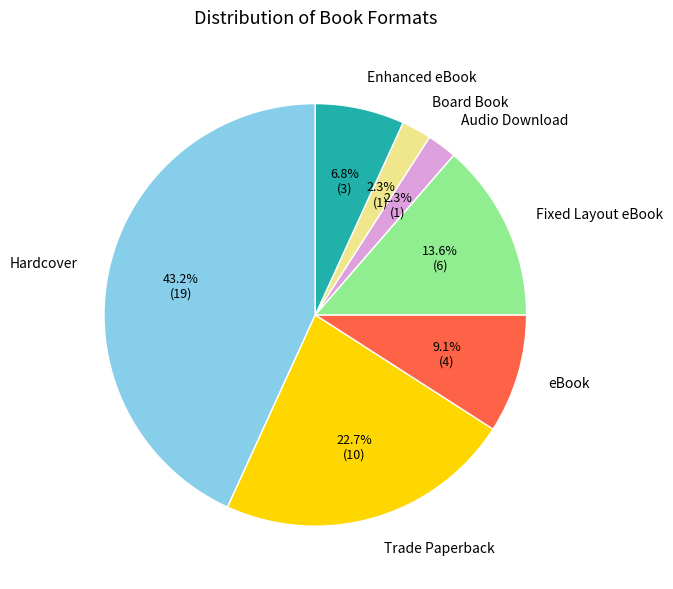

True or false: Board Book accounts for 11% of the total.

False